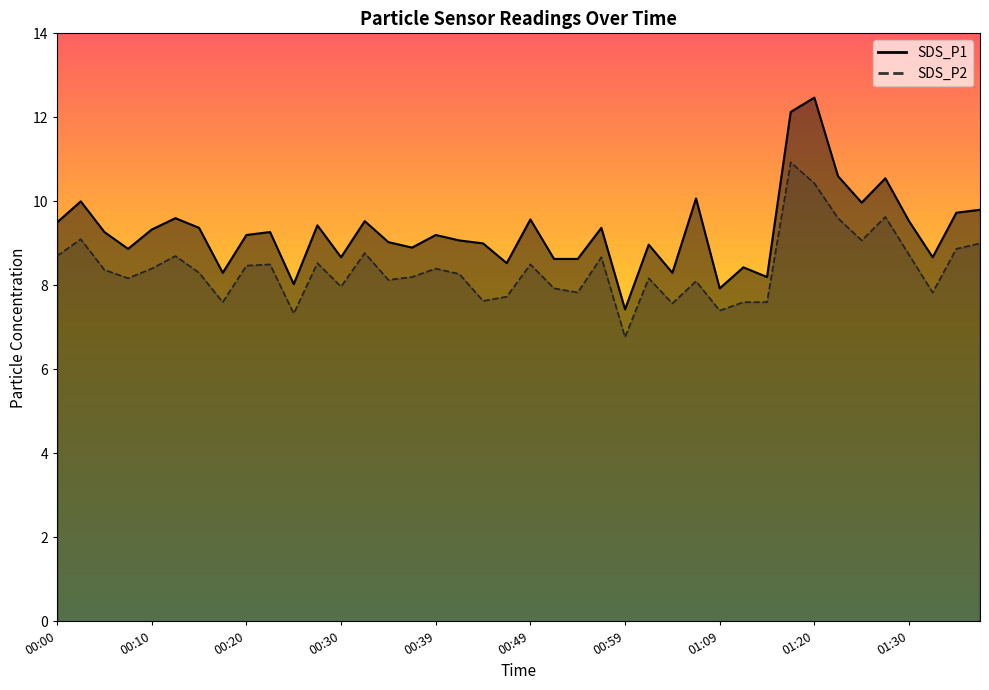

At 00:20, list the series in order from smallest to largest.

SDS_P2, SDS_P1